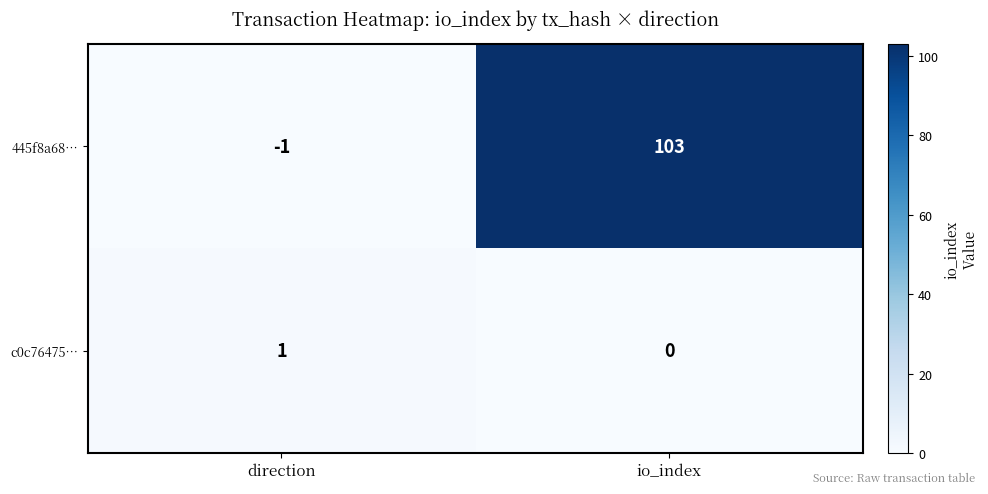

True or false: 445f8a68… has a value of 103 at io_index.

True